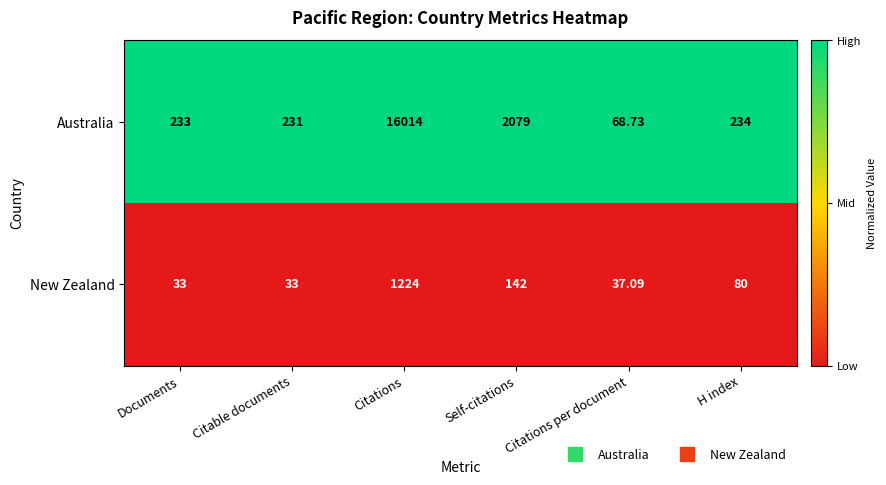

At H index, list the series in order from largest to smallest.

Australia, New Zealand